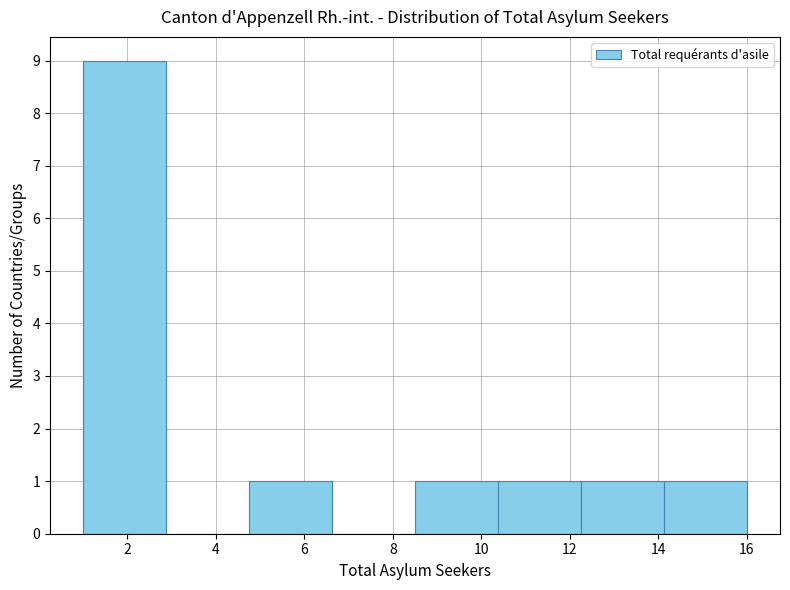

Reading left to right, list every bar in this chart as the range it spans on the x-axis followed by its height. Neither the bar edges nor the heights are printed on the chart, so give them approximately, as read against the axes.

1.0 to 2.8: 9
2.8 to 4.8: 0
4.8 to 6.6: 1
6.6 to 8.6: 0
8.6 to 10.4: 1
10.4 to 12.2: 1
12.2 to 14.2: 1
14.2 to 16.0: 1